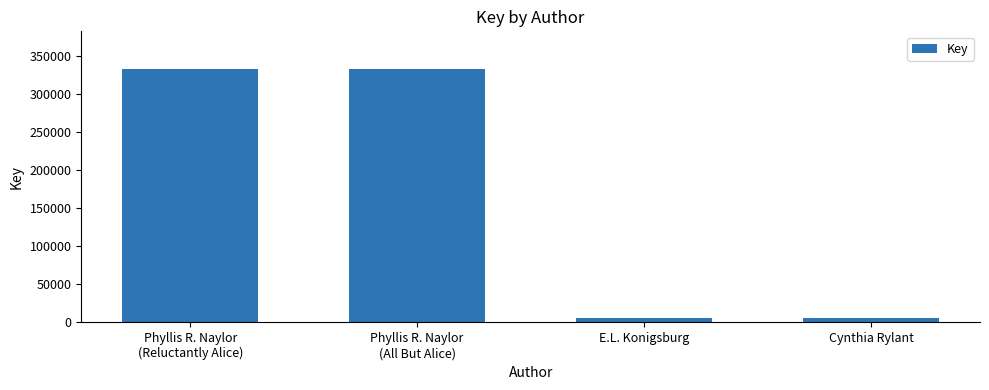

At which label is the value closest to 169296?

E.L. Konigsburg